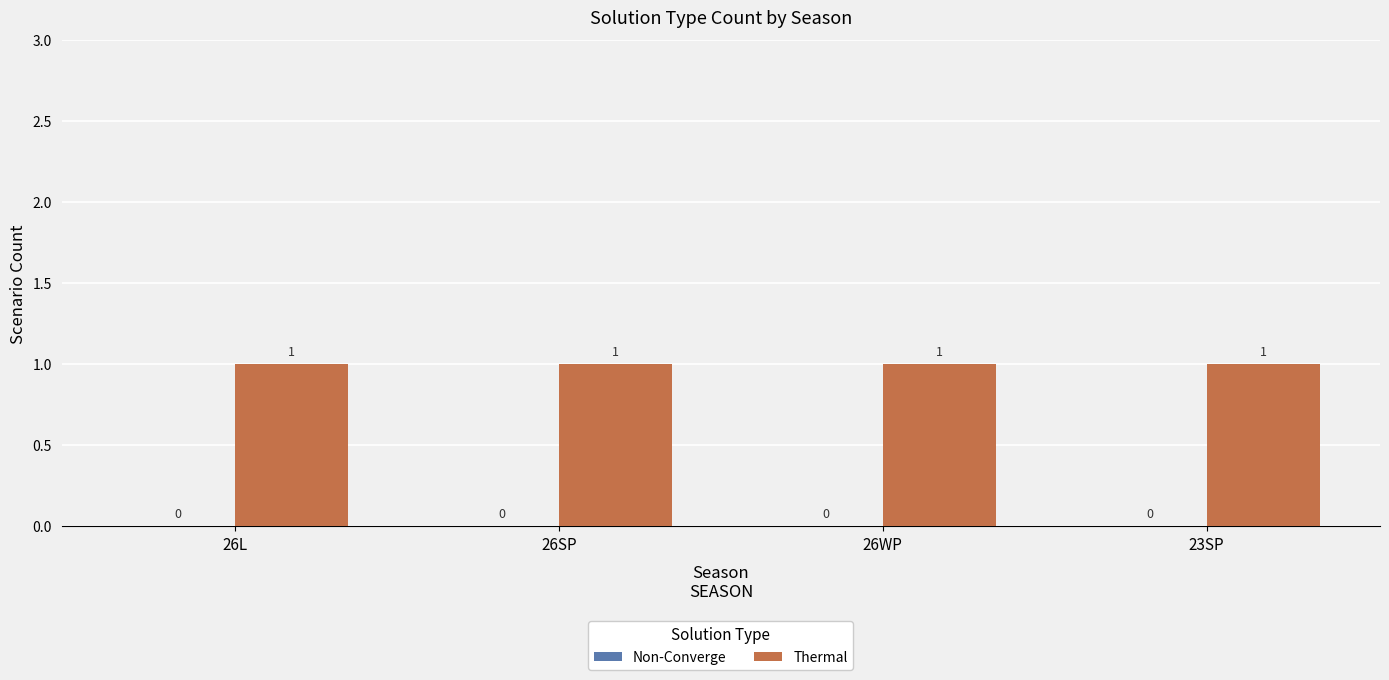

Between 26L and 26SP, which series saw the biggest shift?

Non-Converge